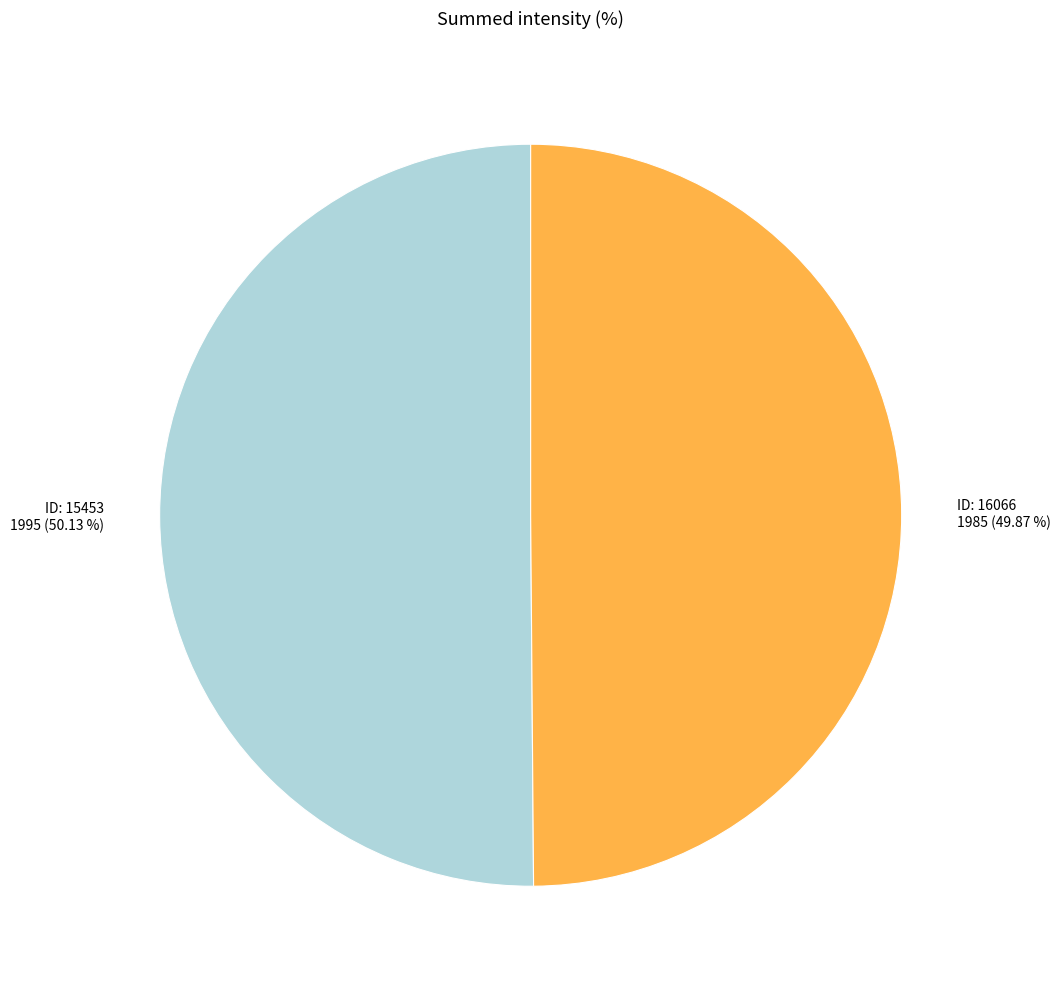

To the nearest percent, what is the average slice percentage?

50%